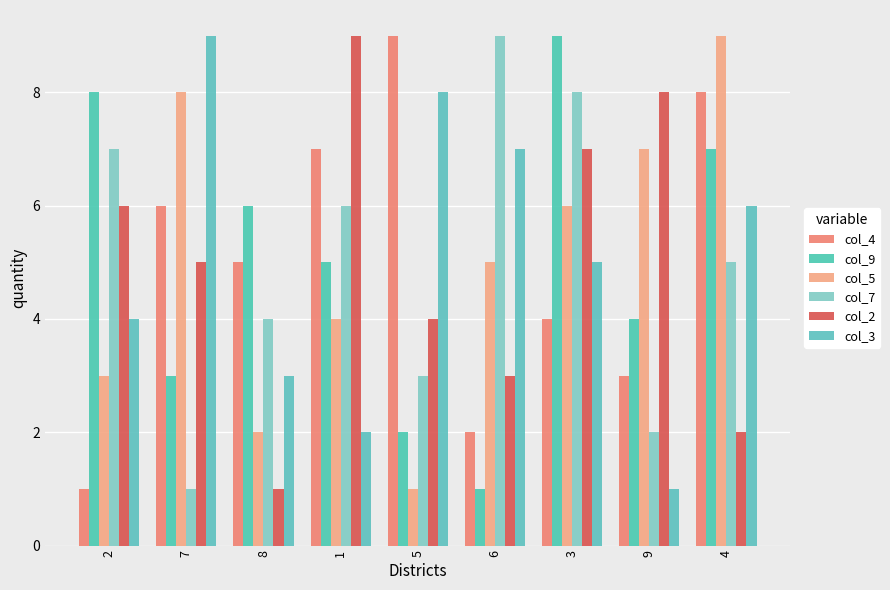

Count the number of categories in the chart.

9